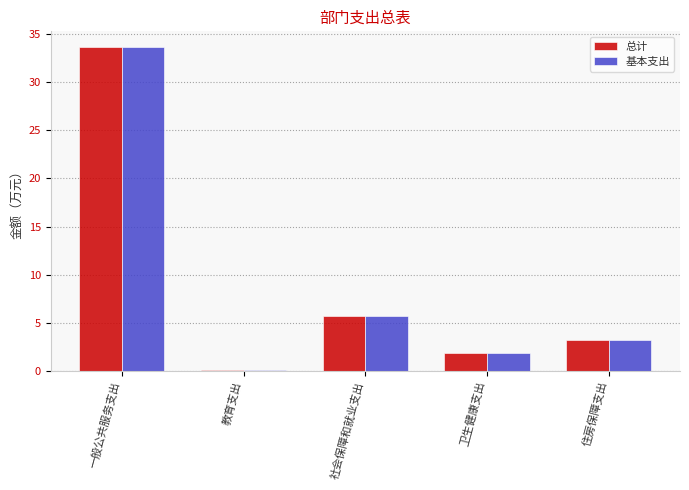

How many series are shown in this chart?

2